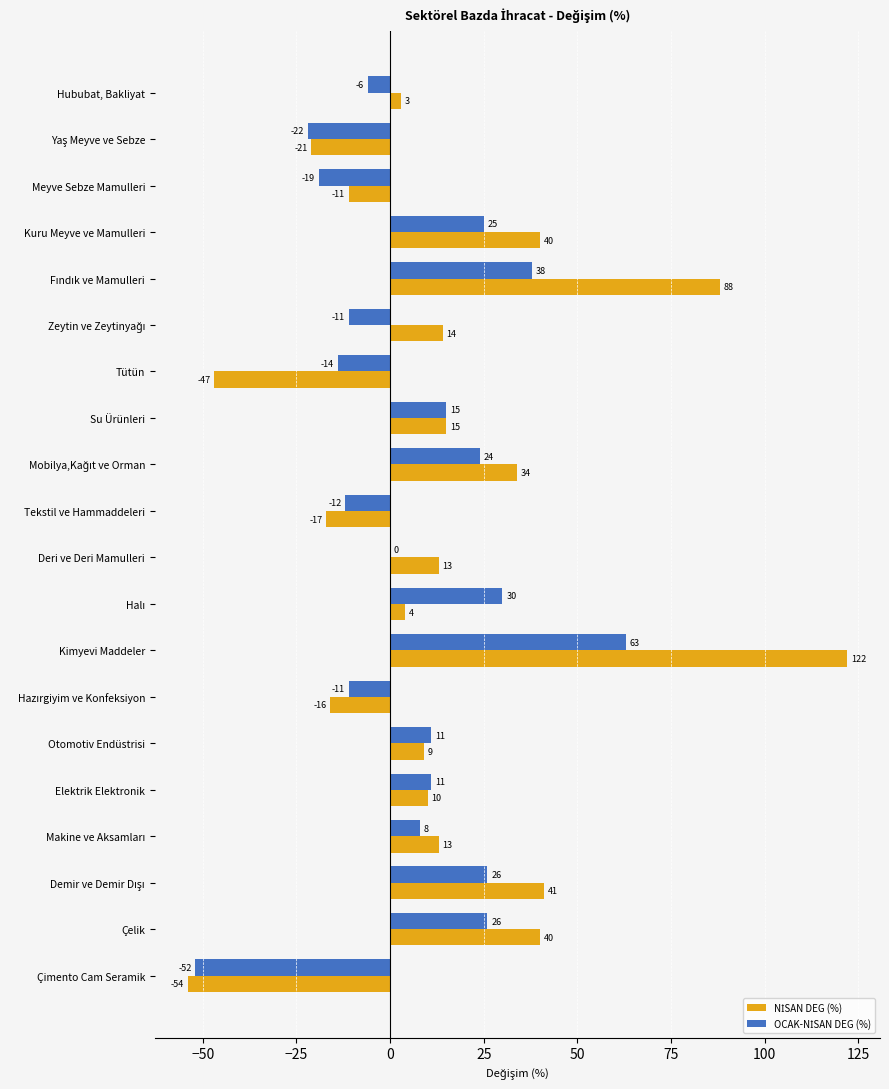

Which label corresponds to the largest value in the chart?

Kimyevi Maddeler